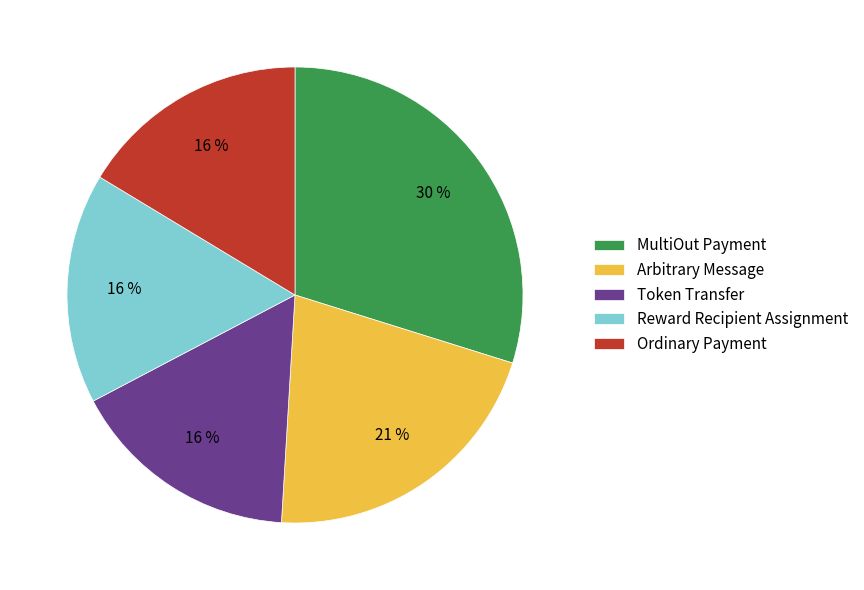

To the nearest percent, what portion does Reward Recipient Assignment represent?

16%